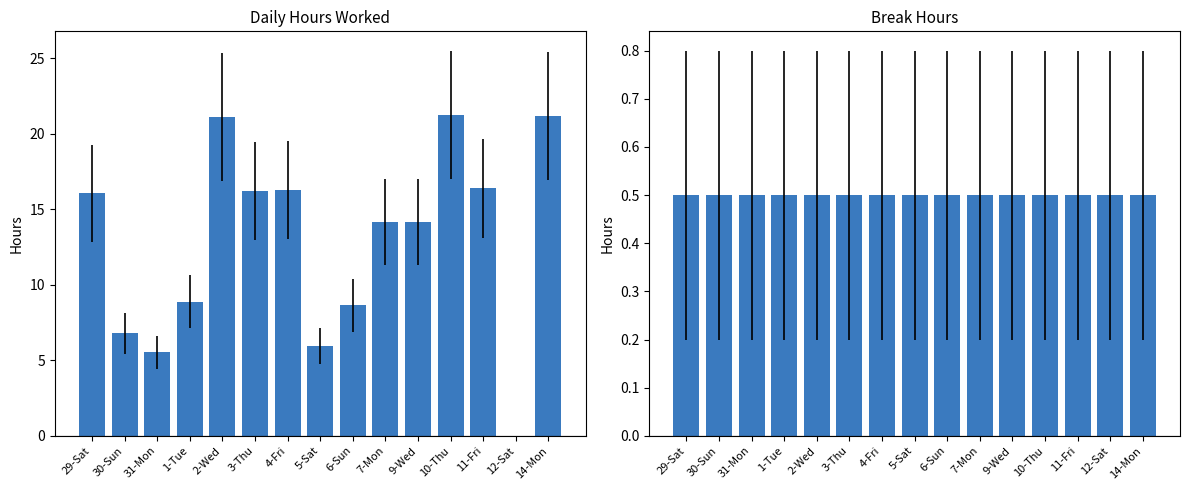

How many bars are there in each group?

2